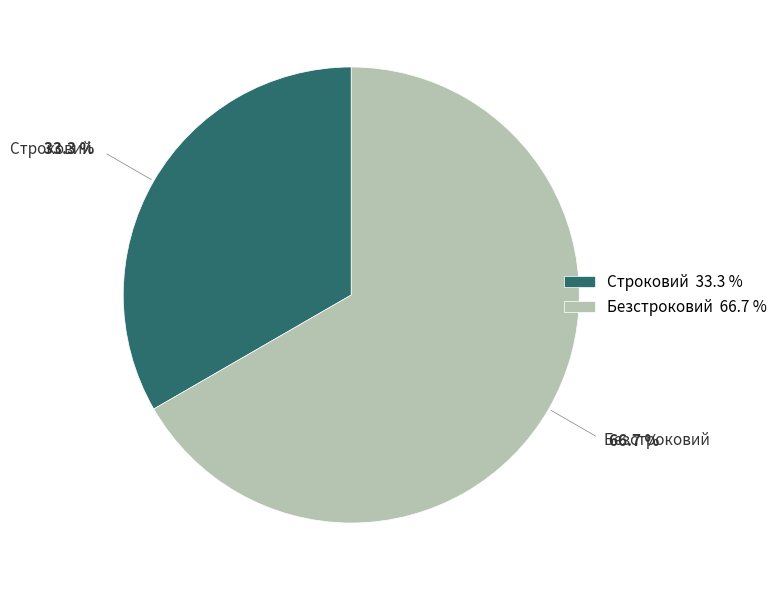

Which slice is the smallest?

Строковий